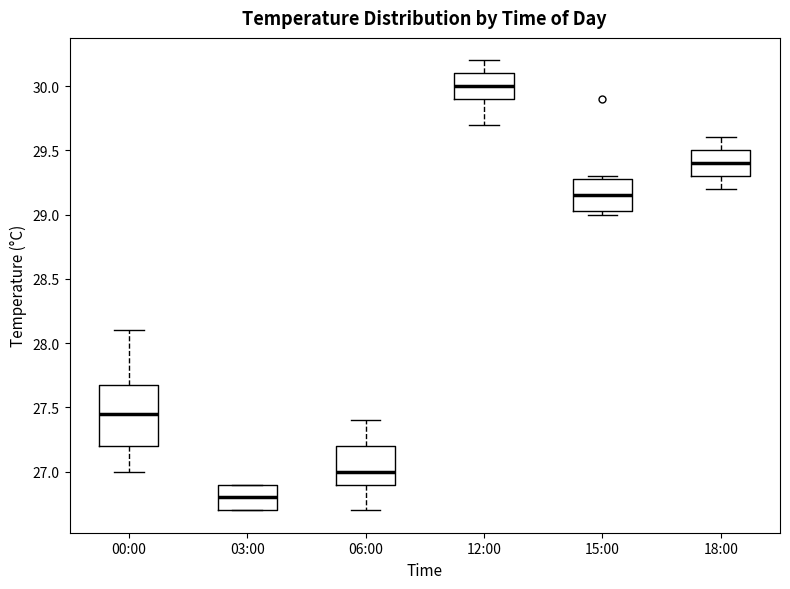

Where does the median line of the box for 03:00 sit on the y-axis? The values are not printed on the chart, so give them approximately, as read against the axis.

26.80